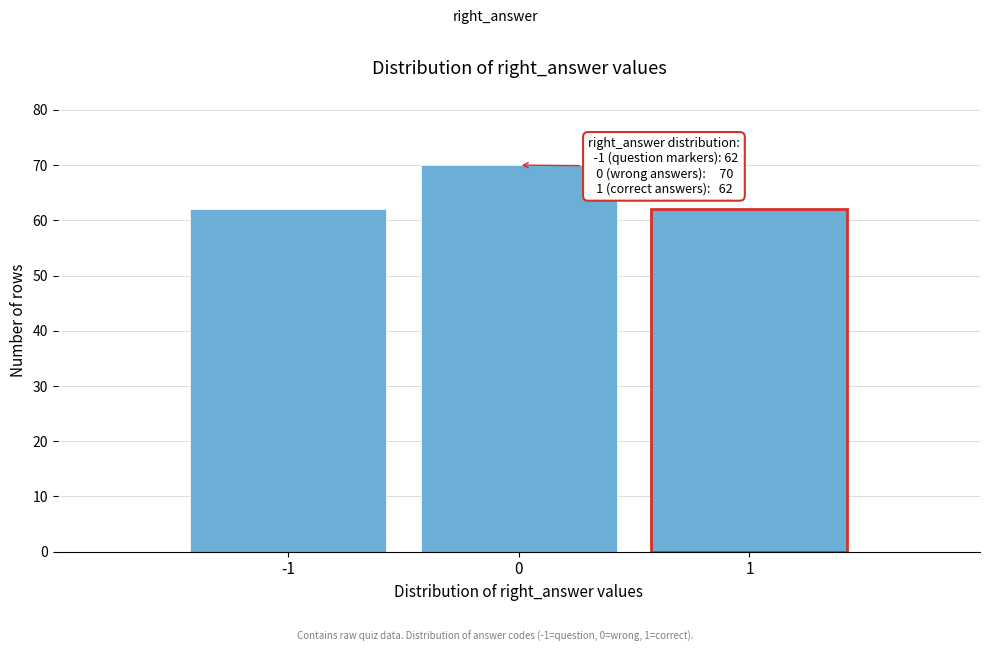

Over which range of the x-axis is the bar tallest?

-0.5 to 0.5